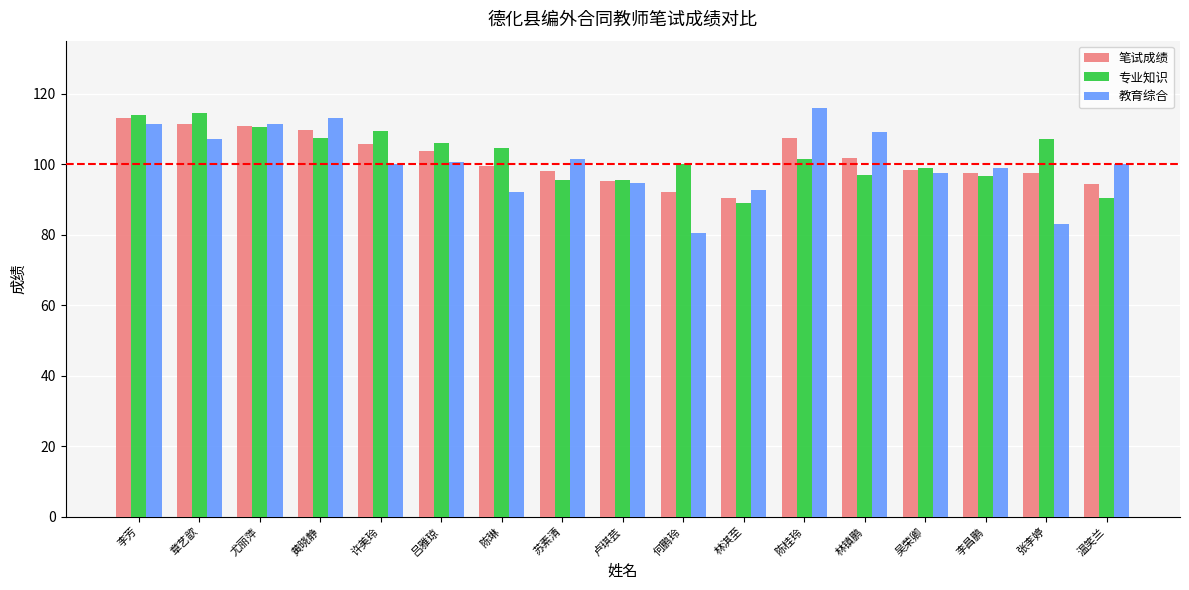

The 教育综合 series shows 107.0 at 章艺歆. True or false?

True